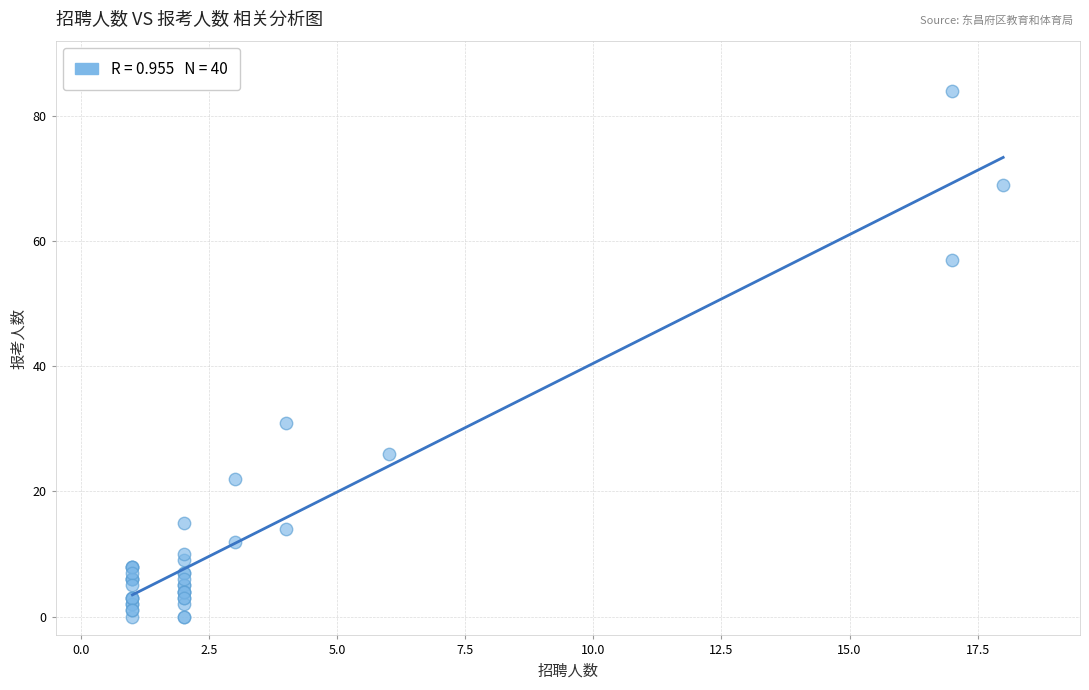

What Y value in the scatter plot is closest to 42?

31